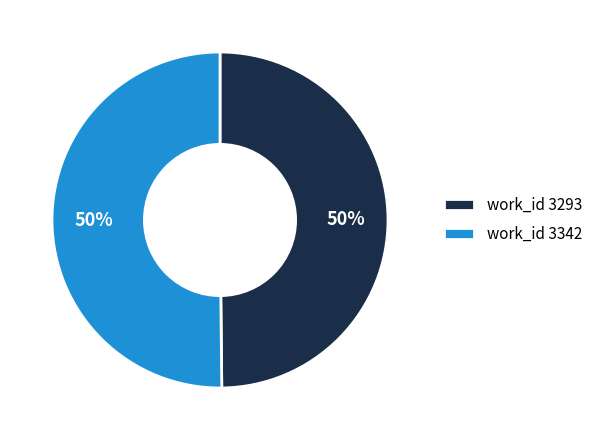

To the nearest percent, what is the average slice percentage?

50%